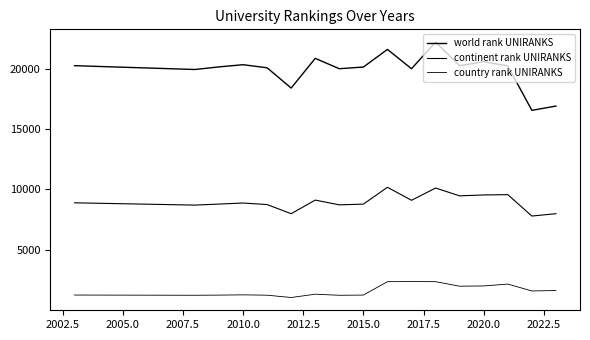

How many lines are shown in the chart?

3